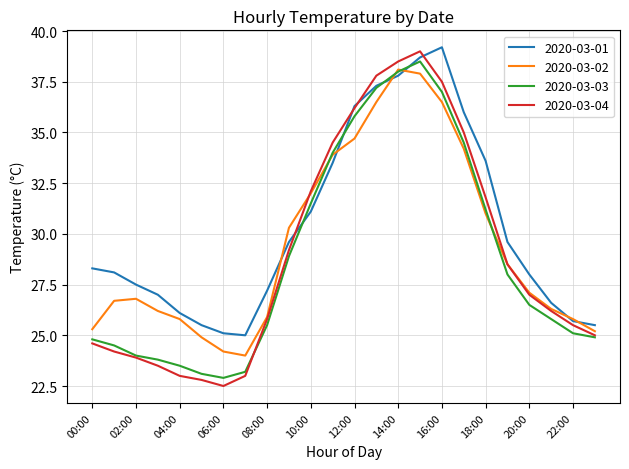

Which series has the largest total across all categories?

2020-03-01